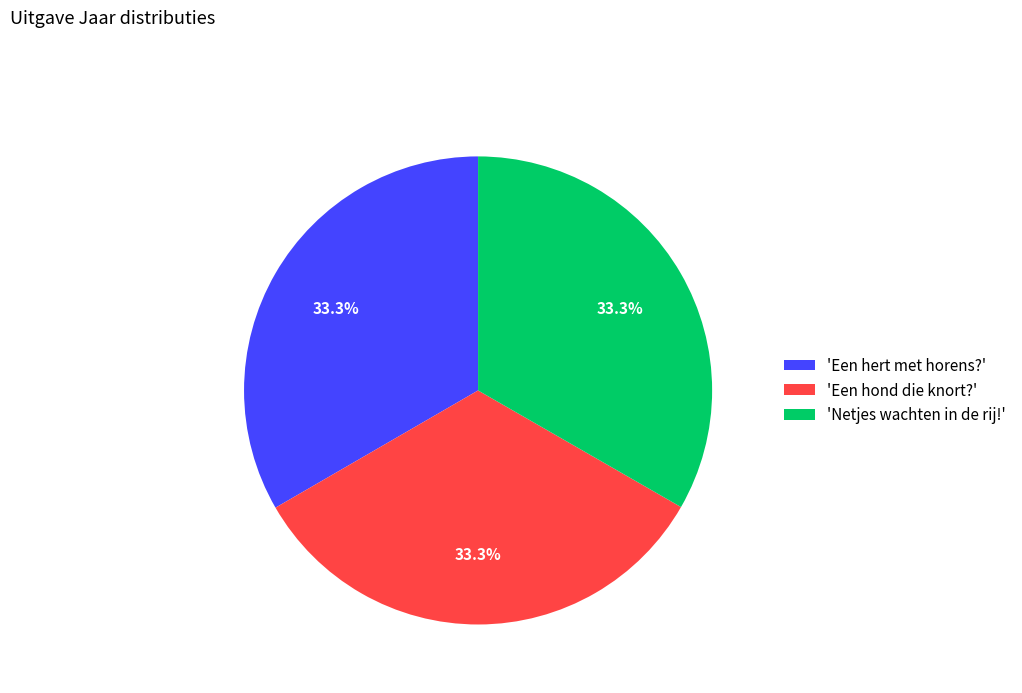

Does 'Een hert met horens?' account for over 50% of the chart?

No